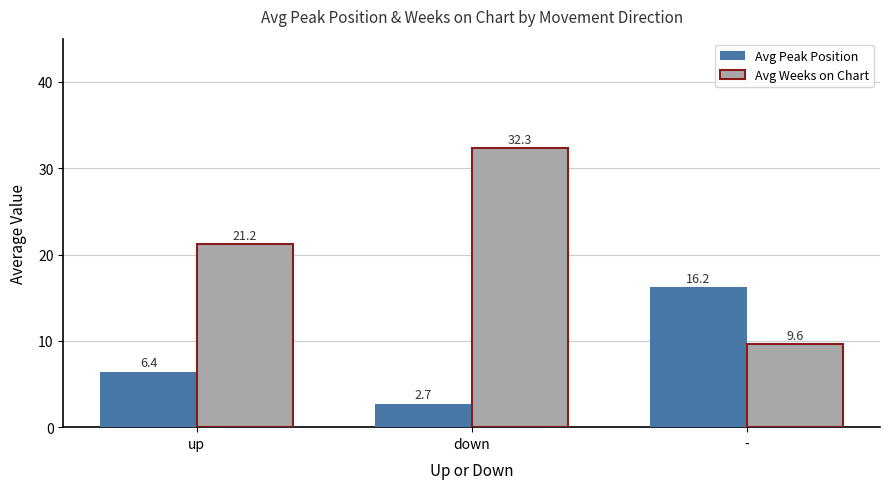

Rank the series by their average value, from lowest to highest.

Avg Peak Position, Avg Weeks on Chart